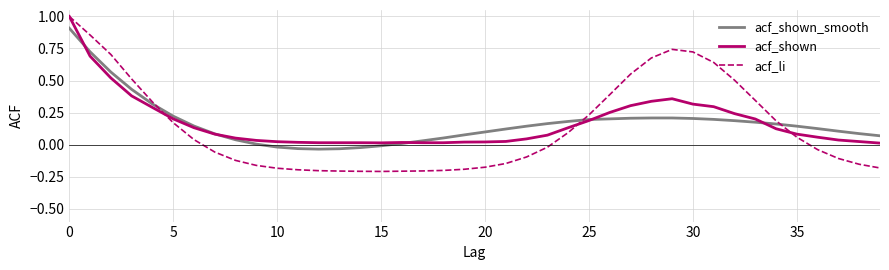

What is the maximum value shown in the chart?

1.0